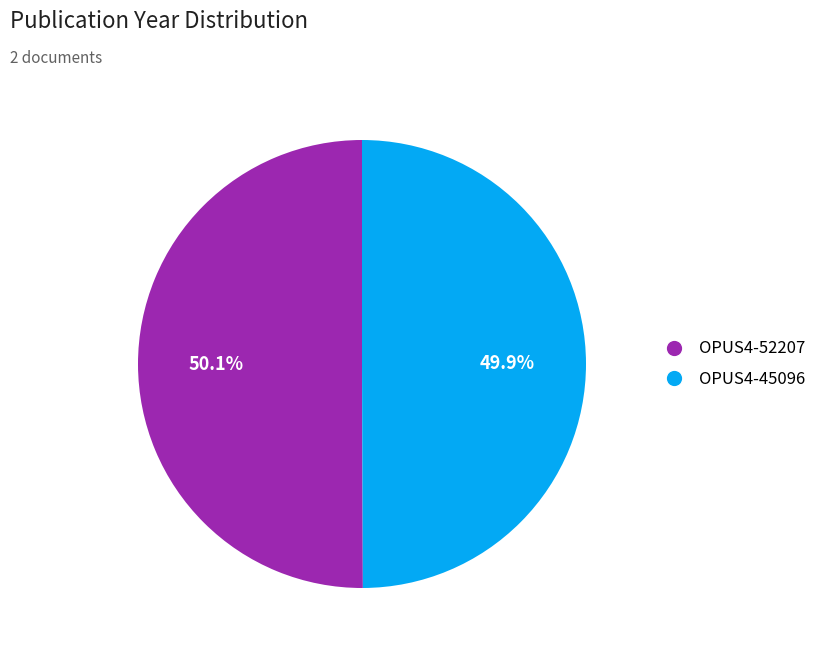

Is there a majority slice in this chart?

Yes